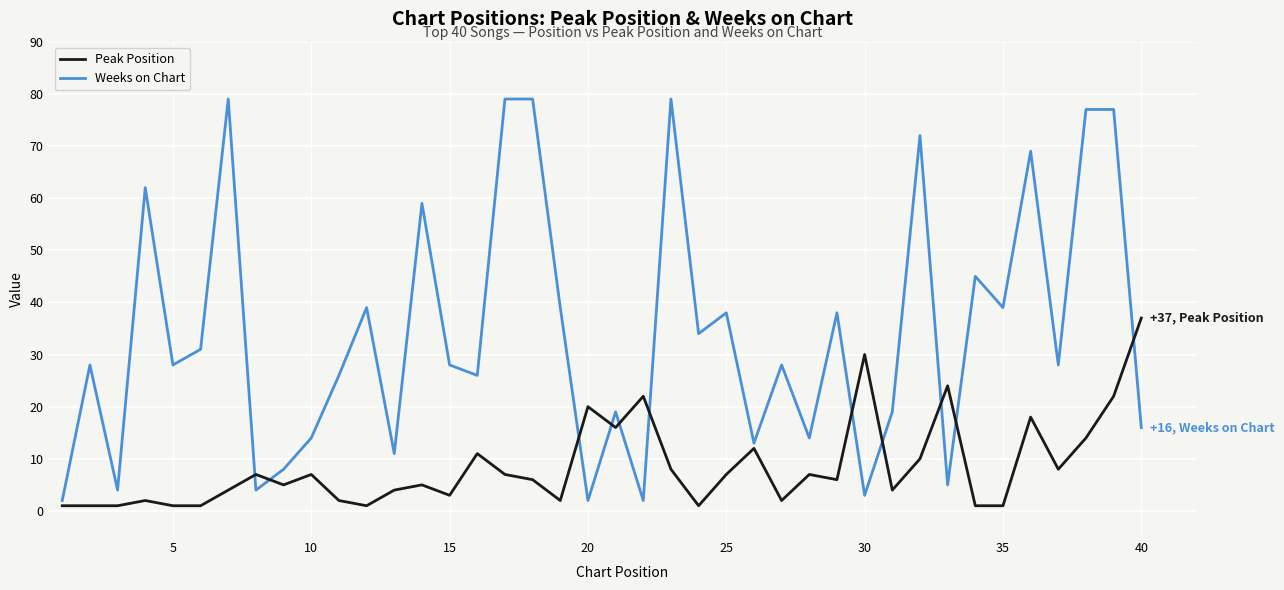

Which series has the widest spread of values?

Weeks on Chart